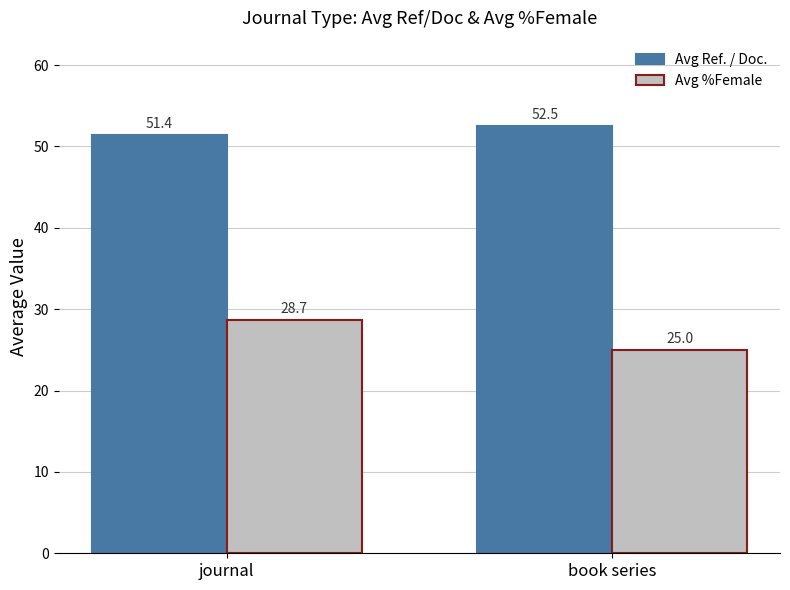

At which label is Avg Ref. / Doc. closest to 51?

journal